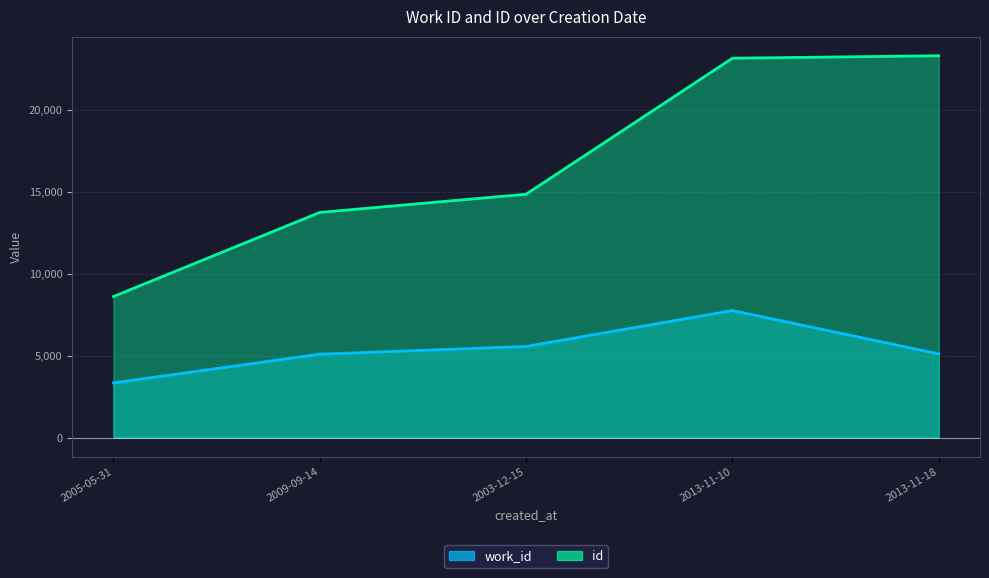

What position from the right is 2013-11-18?

1